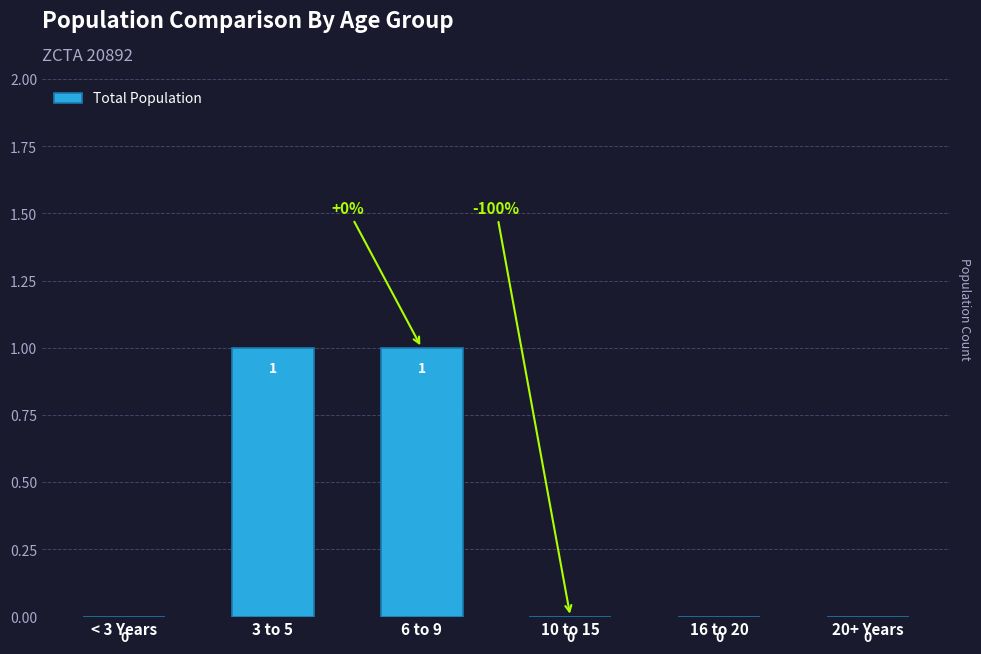

The value at 10 to 15 is 0. True or false?

True